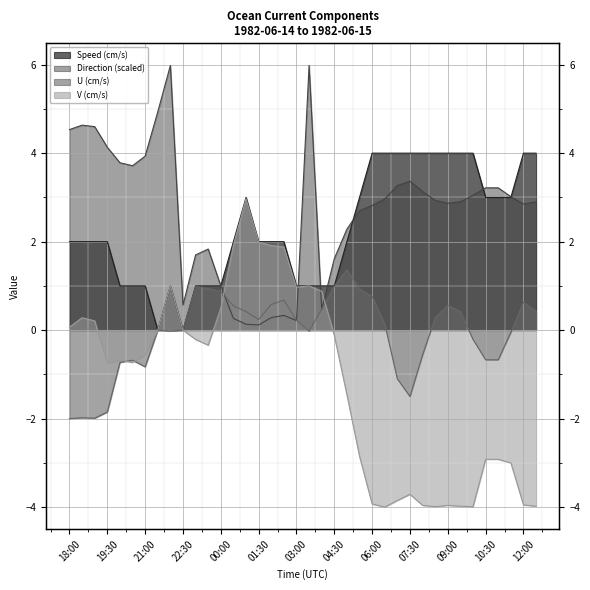

Rank the series at 20:30 from lowest to highest value.

V, U, Speed, Direction